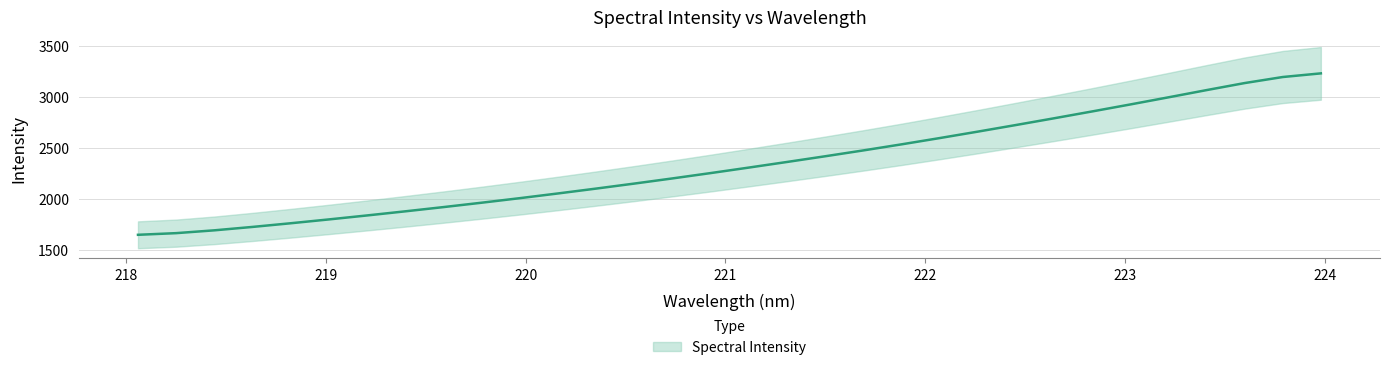

Approximately how many times larger is the value at 223.2172 compared to 222.4538?

1.1